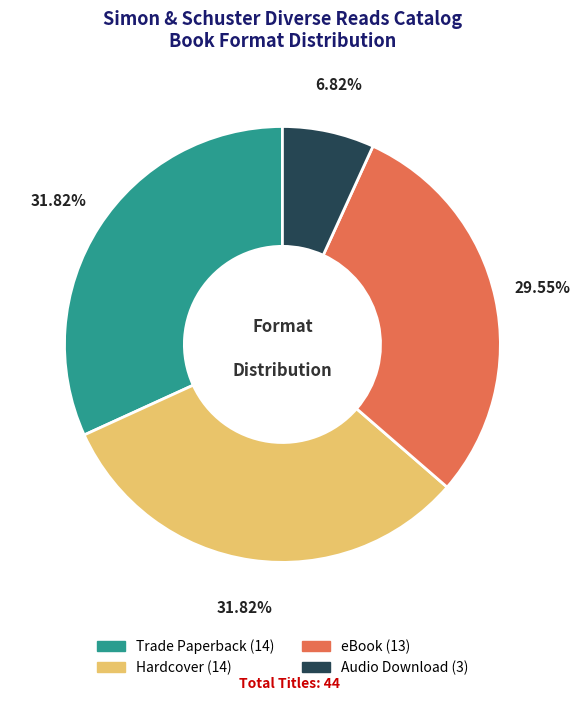

The Hardcover slice represents 32% of the pie. True or false?

True